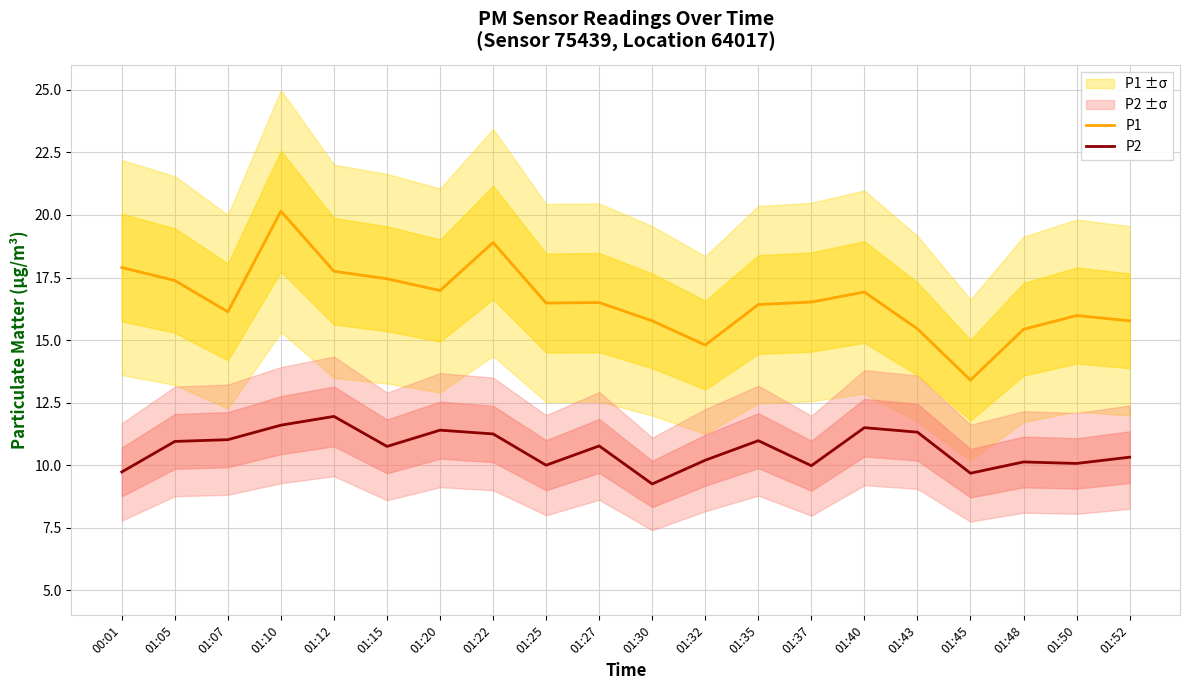

What is the label of the 8th point from the left?

01:22